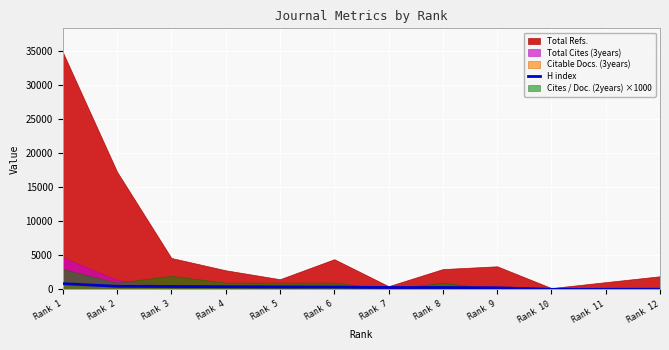

True or false: the data shows 119 at Rank 8.

False